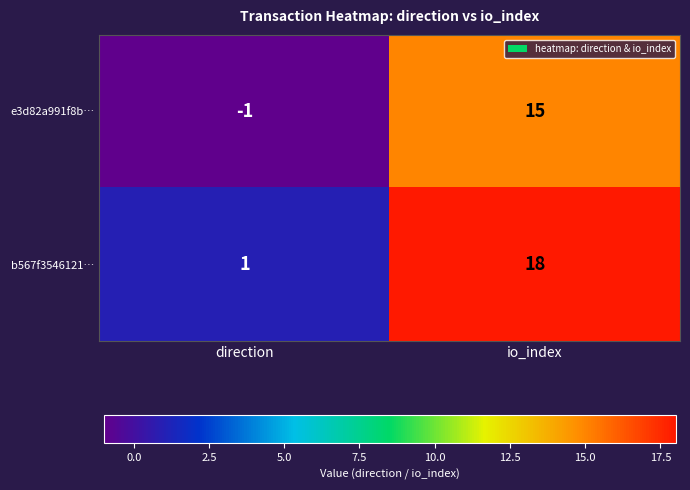

List the series in order of their overall mean, highest first.

b567f3546121…, e3d82a991f8b…